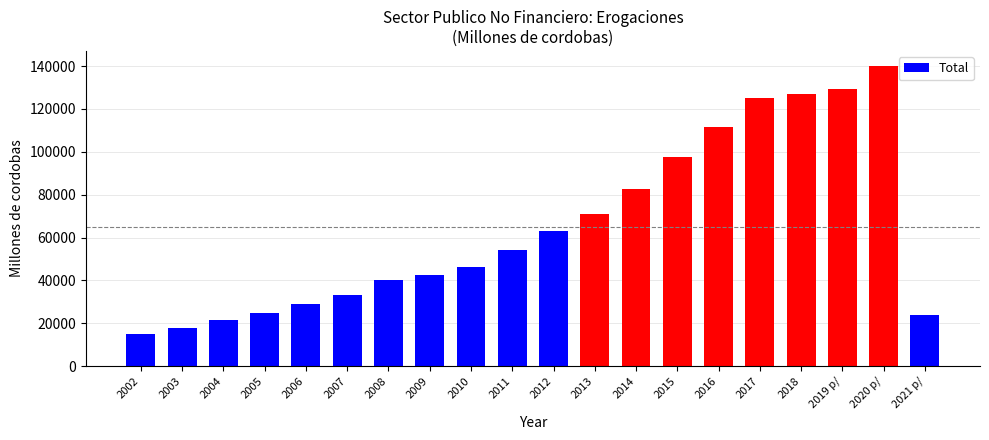

What is the difference between the values at 2009 and 2010?

3365.6